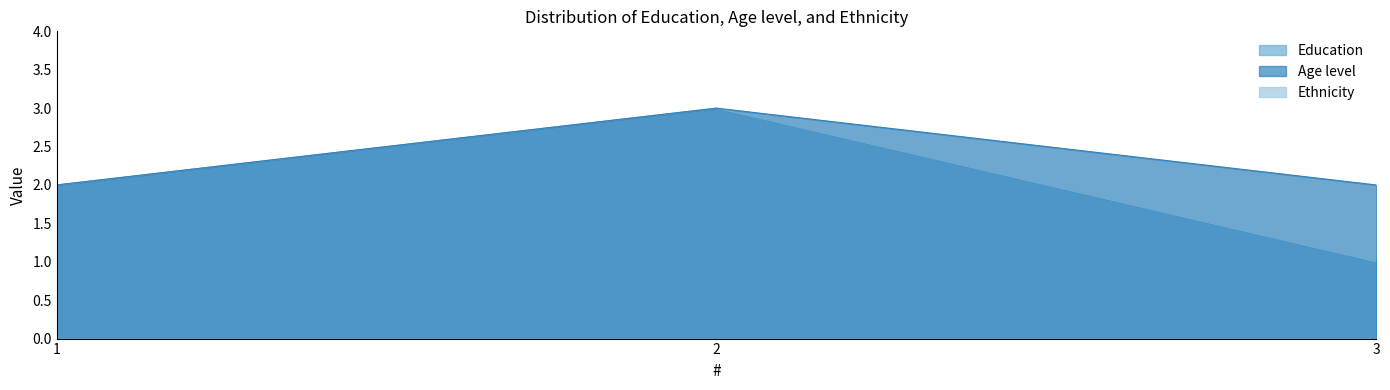

At which label is Age level closest to 2?

1